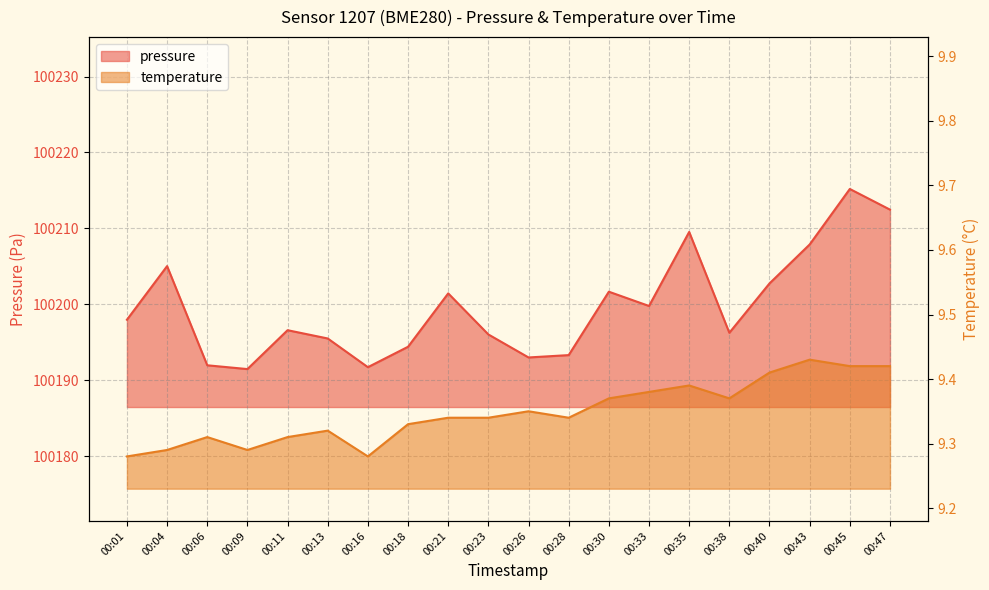

Rank the series by their maximum value, from highest to lowest.

pressure, temperature